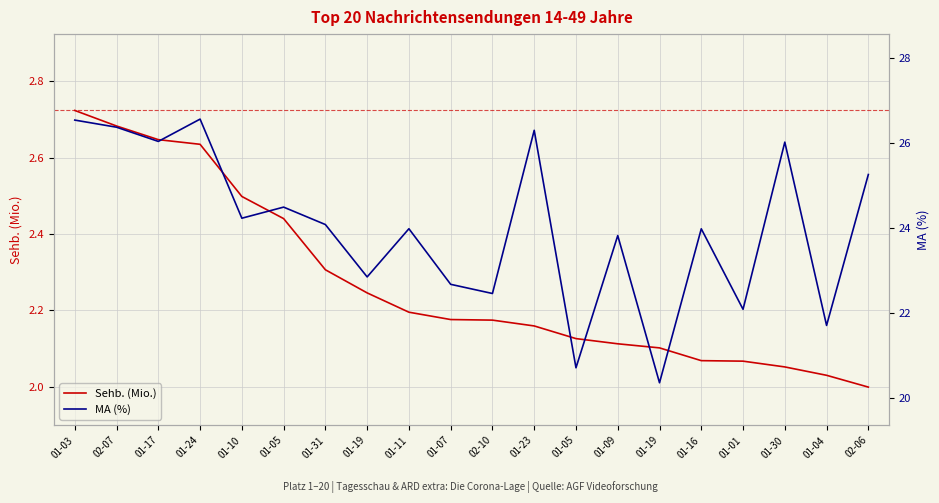

True or false: Sehb. (Mio.) has more than 2 points higher than both neighbors.

False